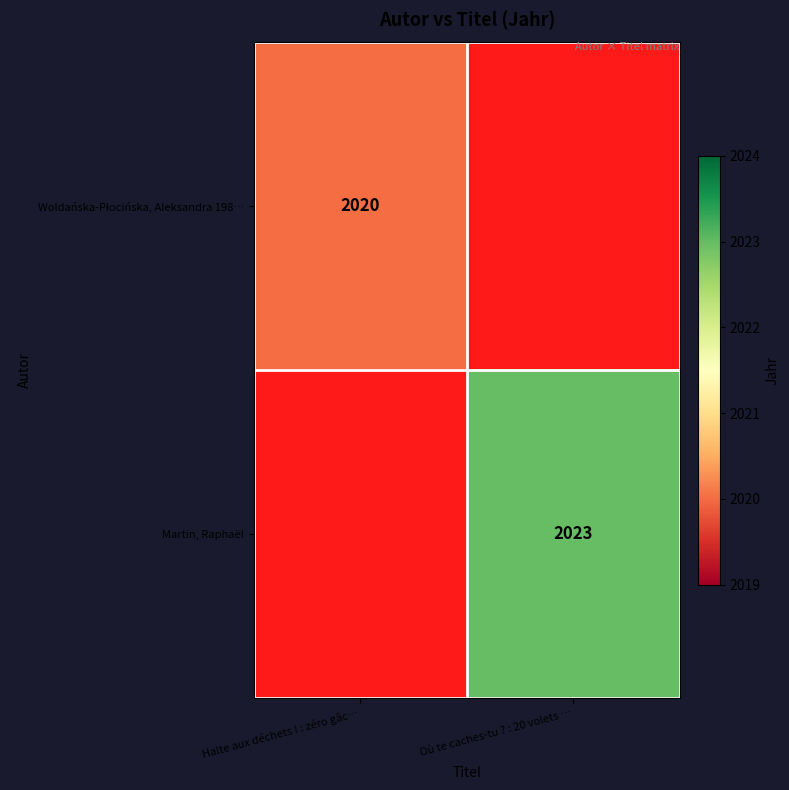

The value of Martin, Raphaël at Où te caches-tu ? : 20 volets … is 2644. True or false?

False